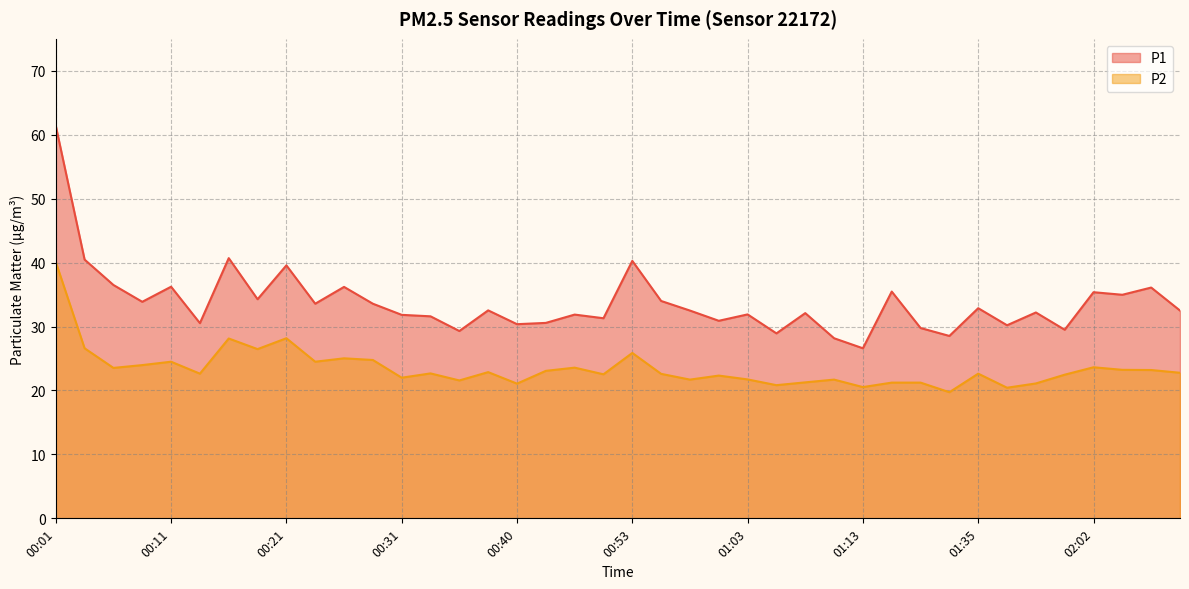

At which category does P2 reach its first local valley?

00:06